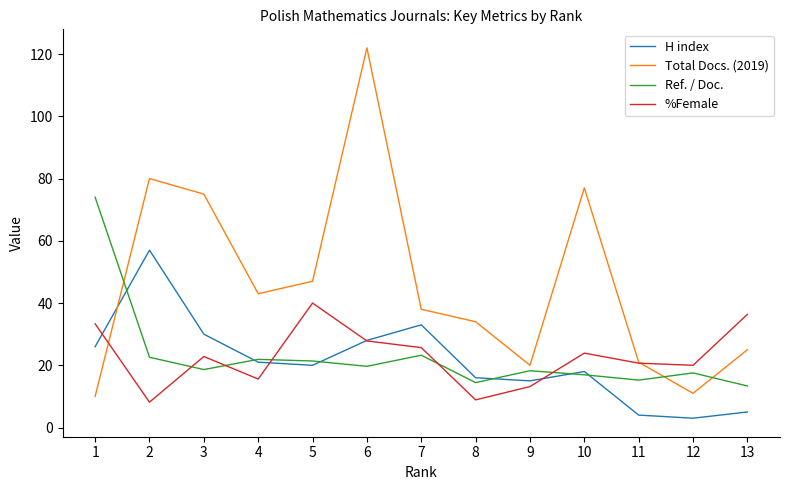

True or false: Total Docs. (2019) has more than 1 interior local peaks.

True